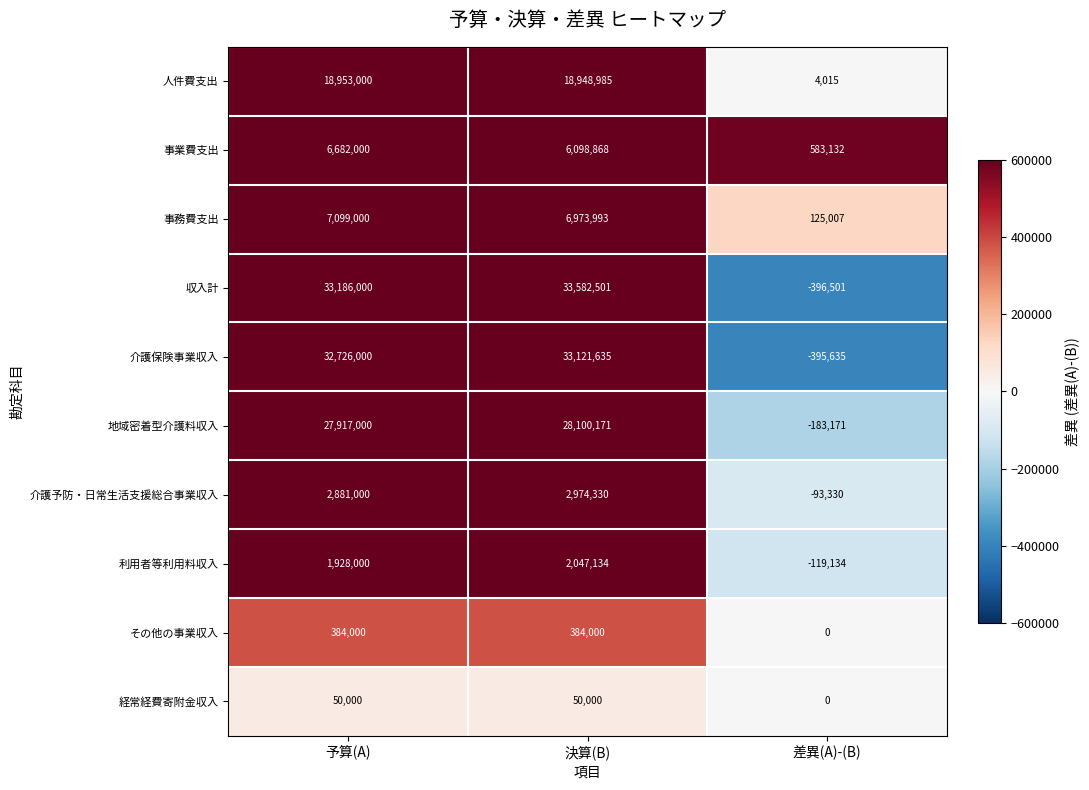

Reading left to right, what are all the values shown in this chart?

人件費支出: 予算(A)=18953000	決算(B)=18948985	差異(A)-(B)=4015
事業費支出: 予算(A)=6682000	決算(B)=6098868	差異(A)-(B)=583132
事務費支出: 予算(A)=7099000	決算(B)=6973993	差異(A)-(B)=125007
収入計: 予算(A)=33186000	決算(B)=33582501	差異(A)-(B)=-396501
介護保険事業収入: 予算(A)=32726000	決算(B)=33121635	差異(A)-(B)=-395635
地域密着型介護料収入: 予算(A)=27917000	決算(B)=28100171	差異(A)-(B)=-183171
介護予防・日常生活支援総合事業収入: 予算(A)=2881000	決算(B)=2974330	差異(A)-(B)=-93330
利用者等利用料収入: 予算(A)=1928000	決算(B)=2047134	差異(A)-(B)=-119134
その他の事業収入: 予算(A)=384000	決算(B)=384000	差異(A)-(B)=0
経常経費寄附金収入: 予算(A)=50000	決算(B)=50000	差異(A)-(B)=0